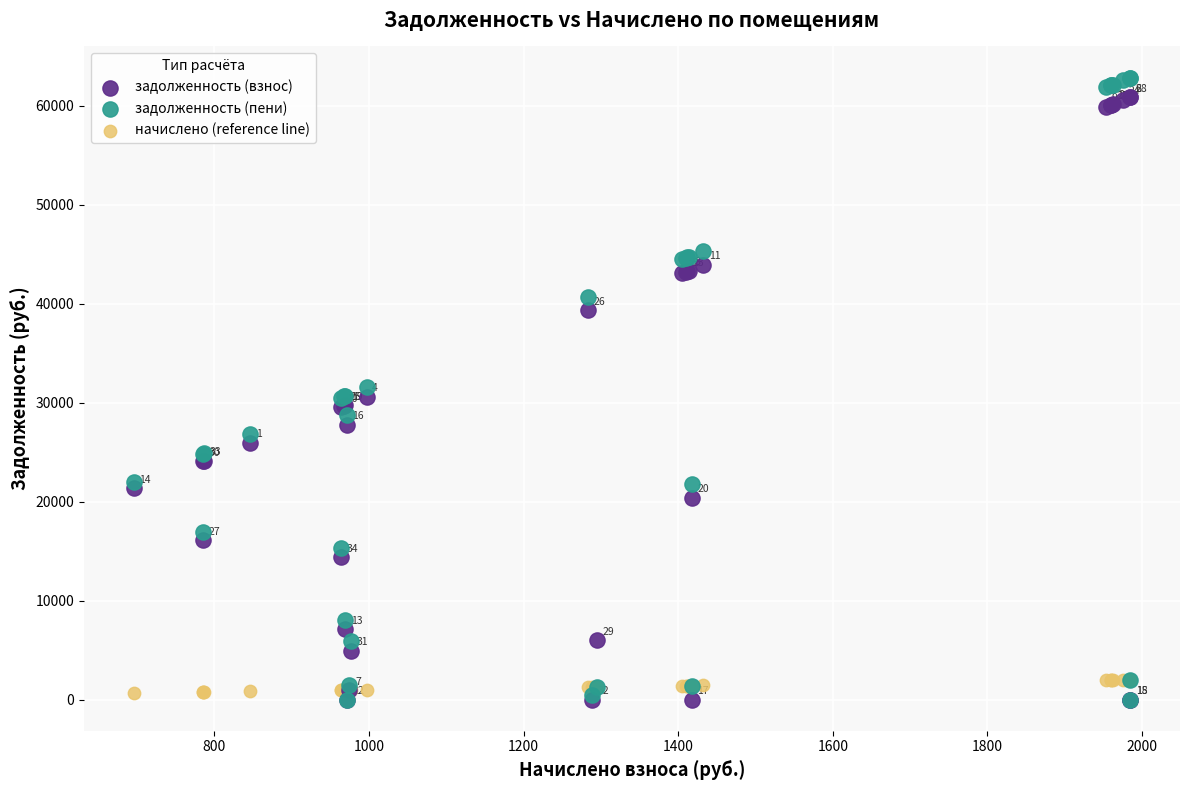

What are all the series names shown in the legend?

задолженность (взнос), задолженность (пени), начислено (reference line)